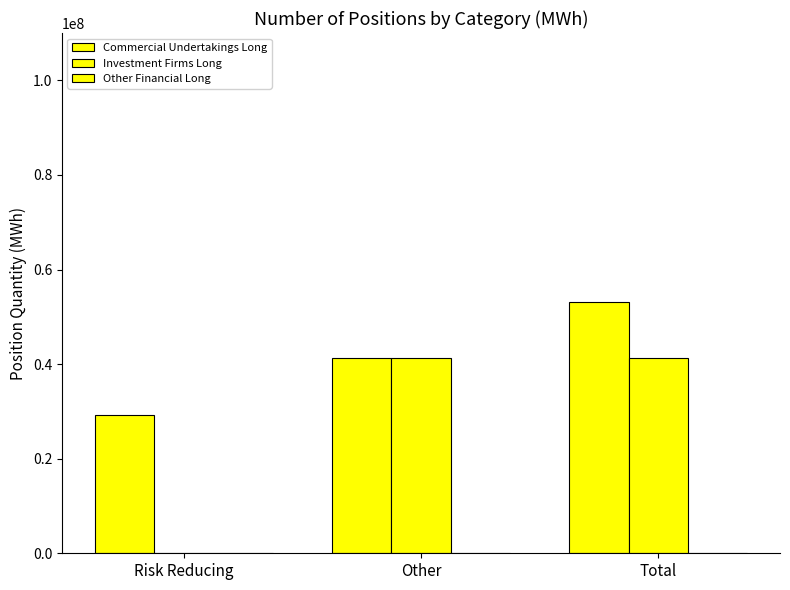

What is the total value across all series at Other?

82442624